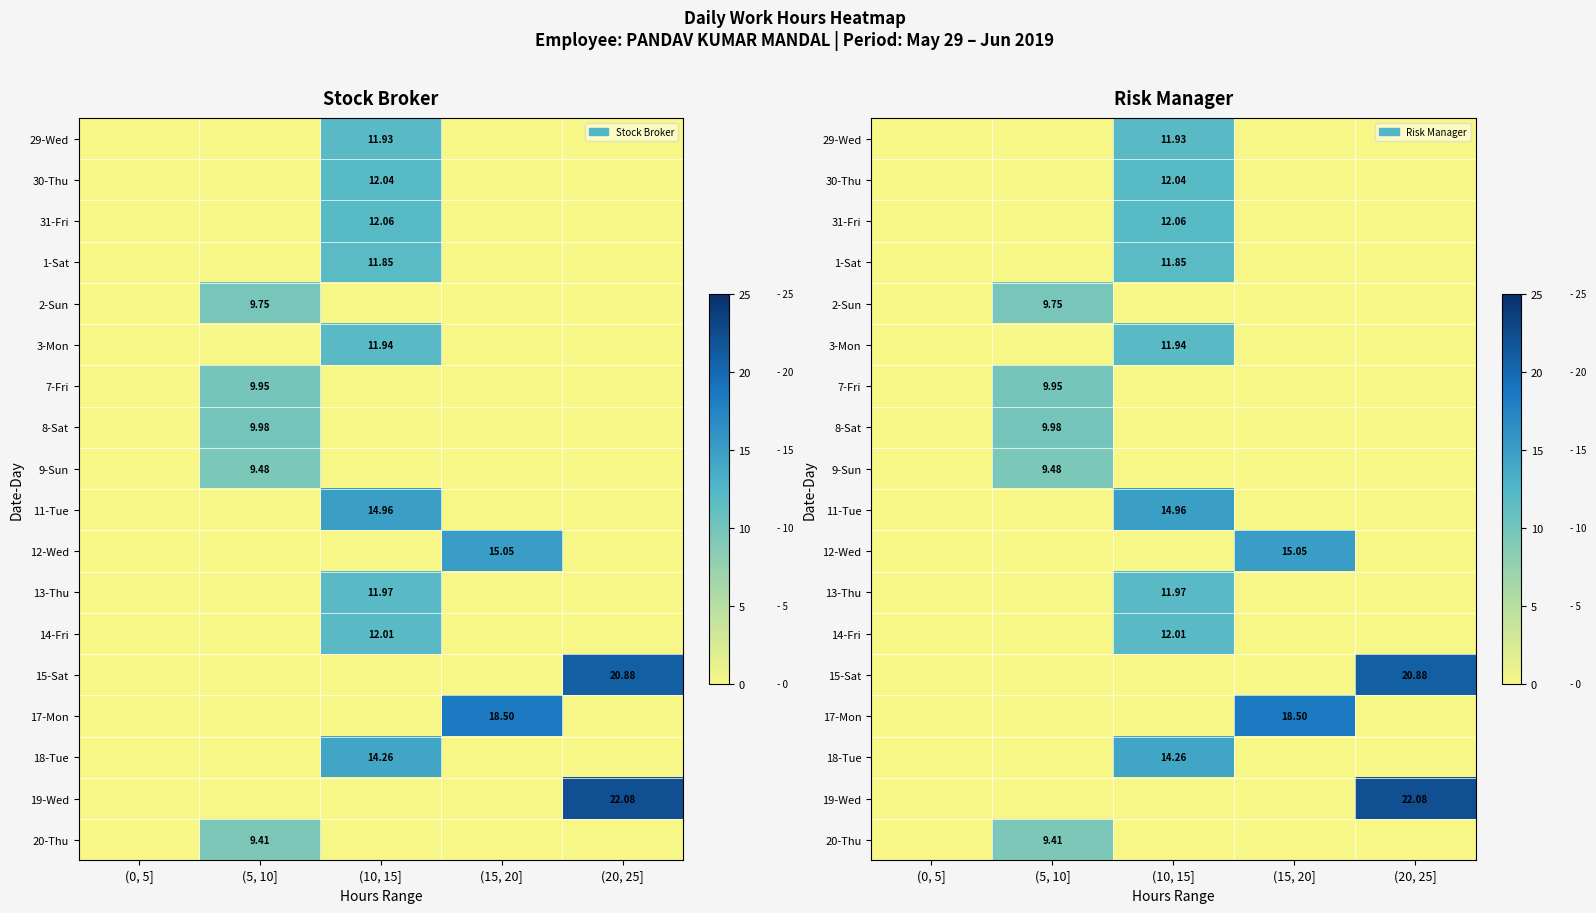

What is the difference between the highest and lowest values at (10, 15]?

15.0